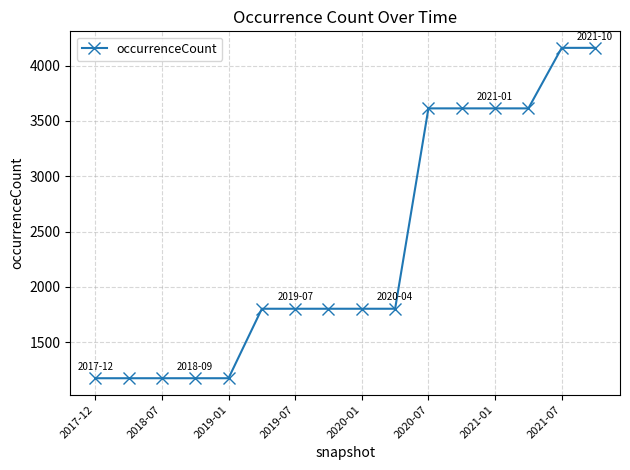

What is the greatest value displayed?

4160